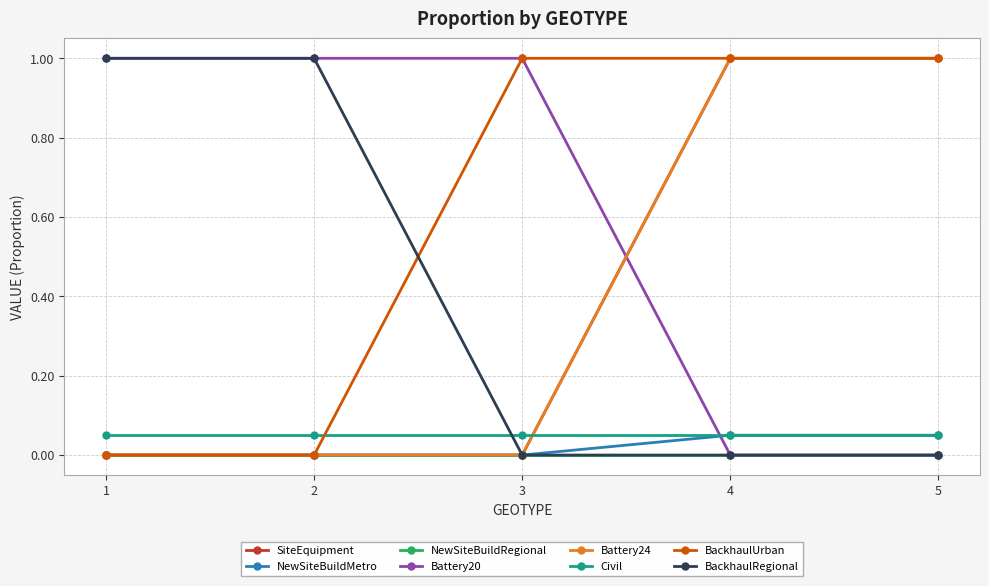

Does the chart have visible grid lines?

Yes